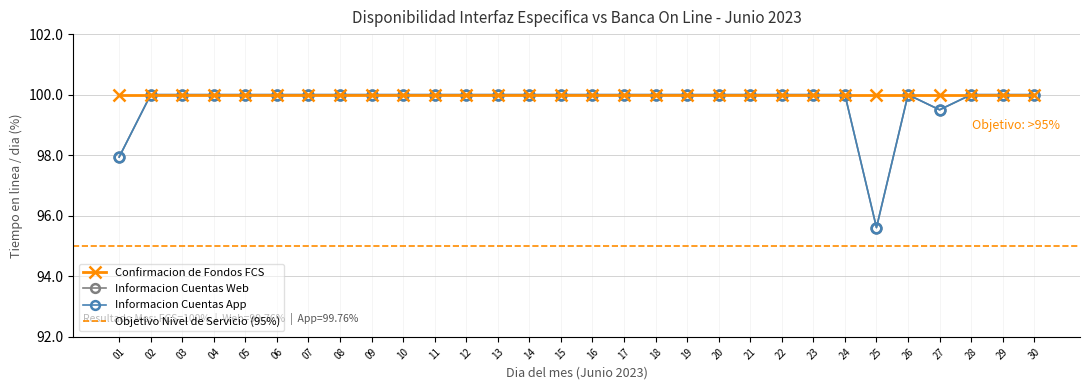

What is the difference between the maximum and minimum values in the Informacion Cuentas Web series?

4.4